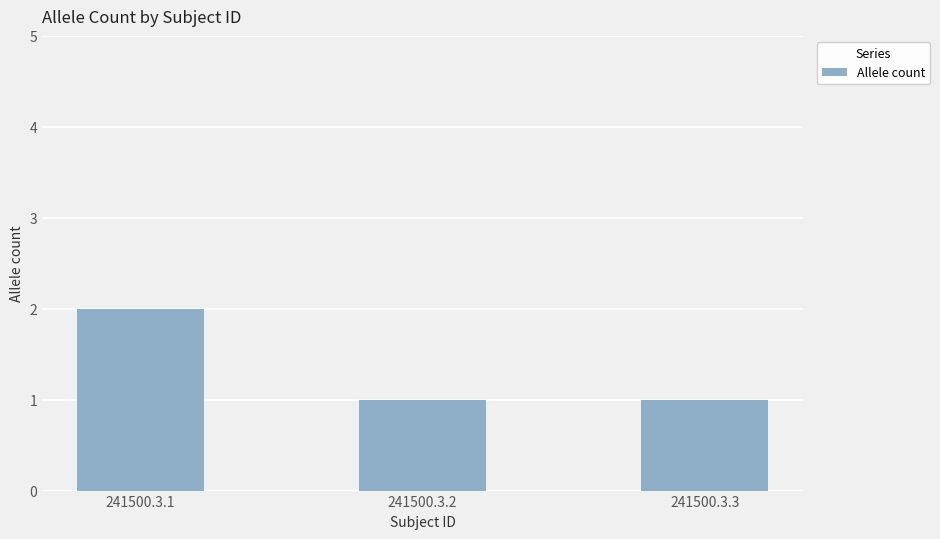

What is the difference between the maximum and second lowest values?

1